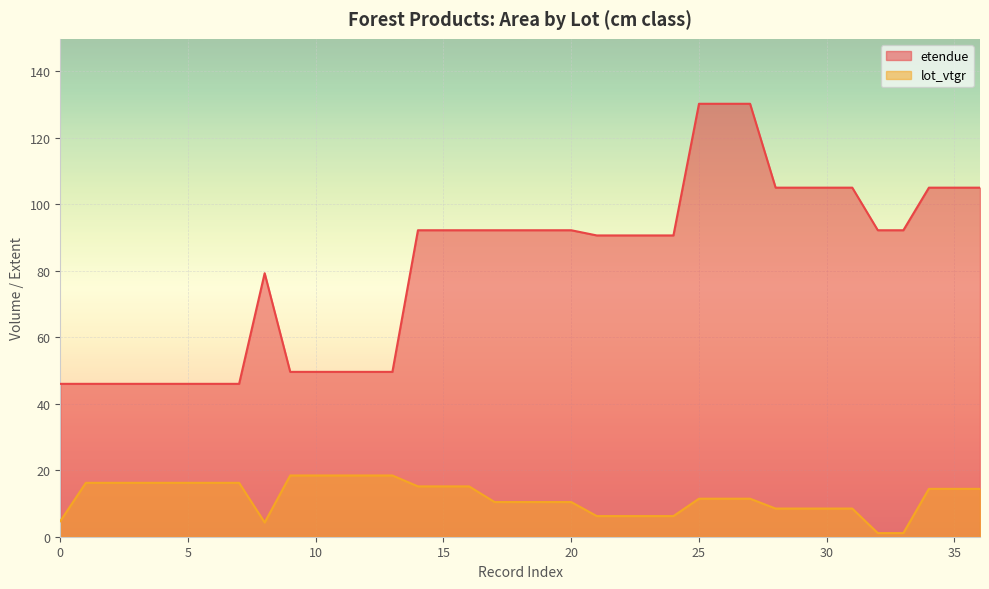

What is the difference between the maximum and minimum values in the lot_vtgr series?

17.3